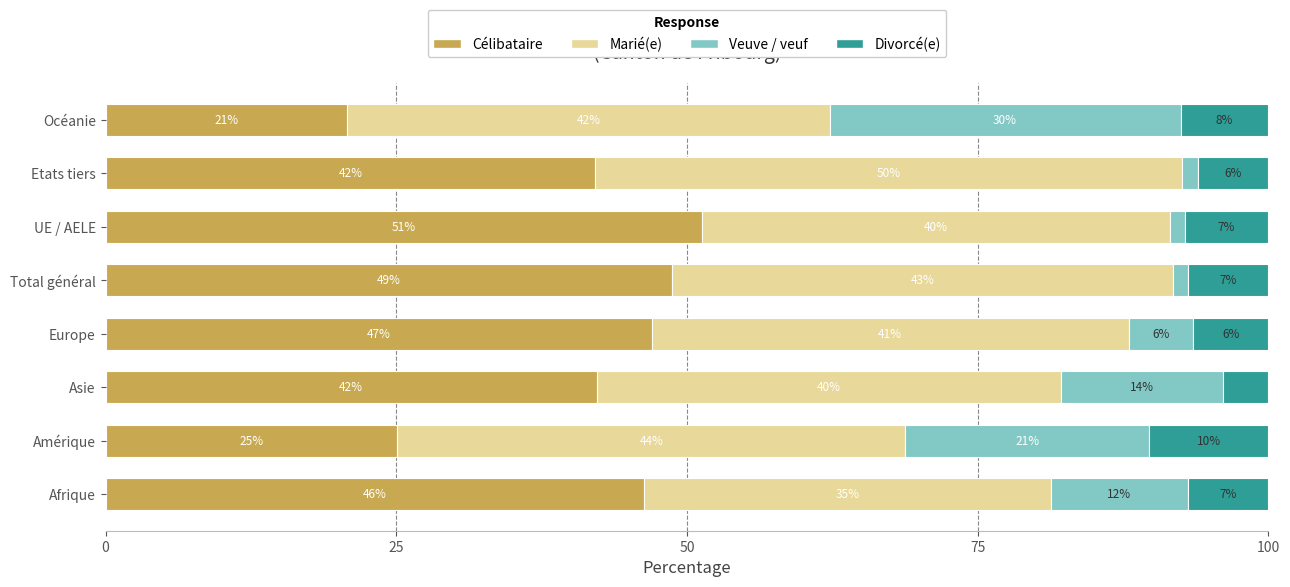

What is the maximum value for Célibataire?

51.3